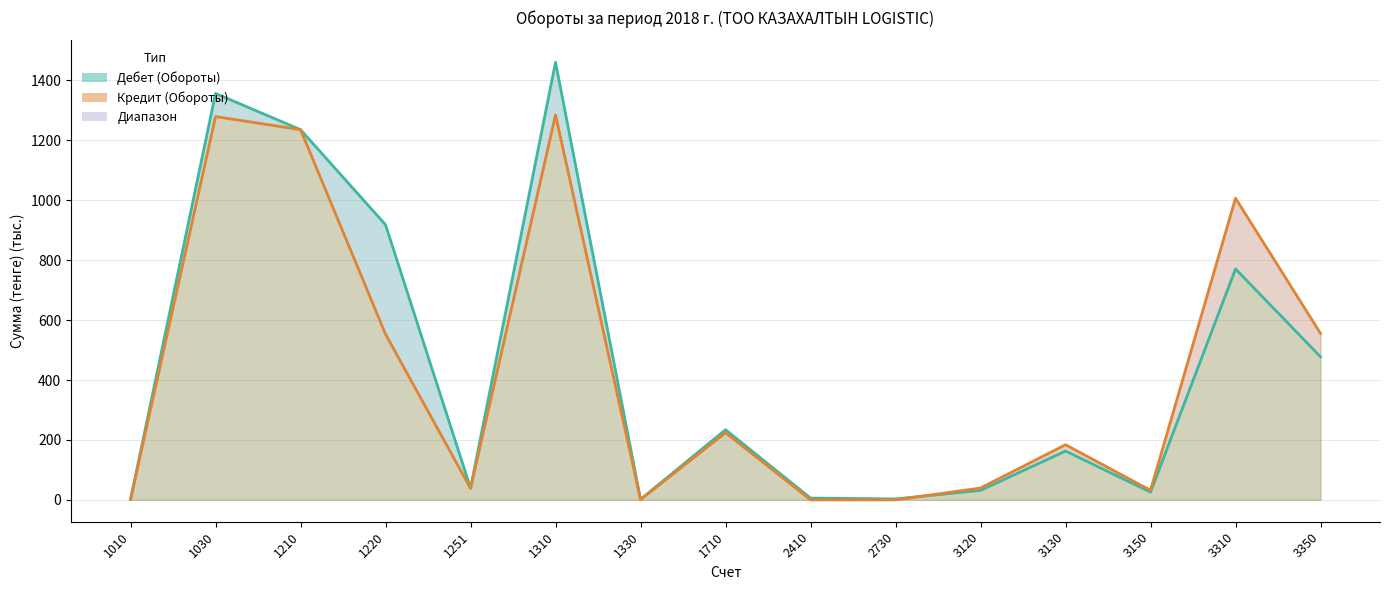

Reading left to right, list all the values displayed in this chart.

Дебет (Обороты): 1.3	1356.6	1235.8	918.3	39.4	1460.7	1.7	234.1	5.9	3.1	31.7	163.1	25.7	770.8	477.5
Кредит (Обороты): 1.2	1279.4	1235.8	553.0	38.3	1285.0	1.0	224.2	0.0	0.0	39.5	184.1	31.8	1007.1	555.7